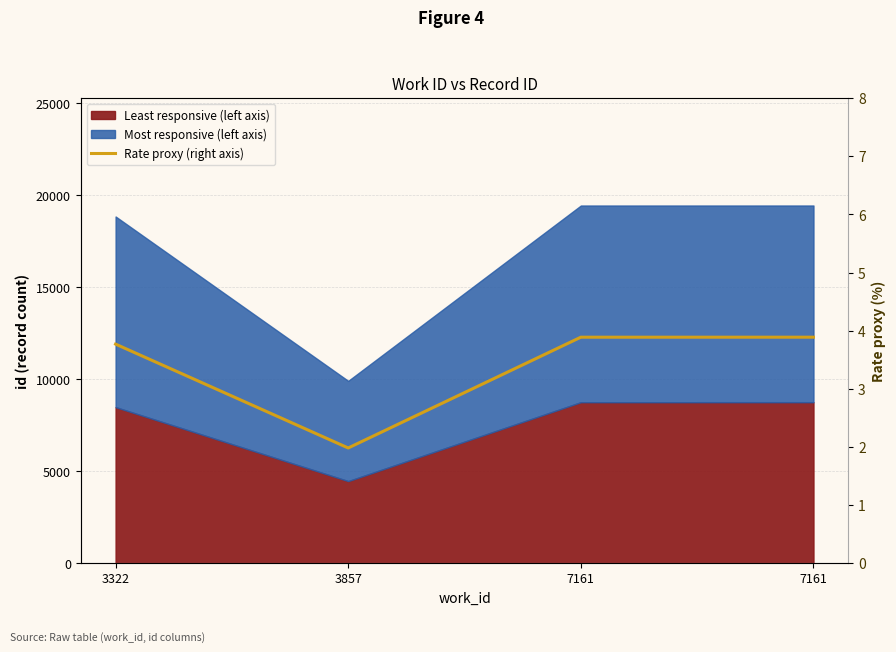

Does the chart have visible grid lines?

Yes